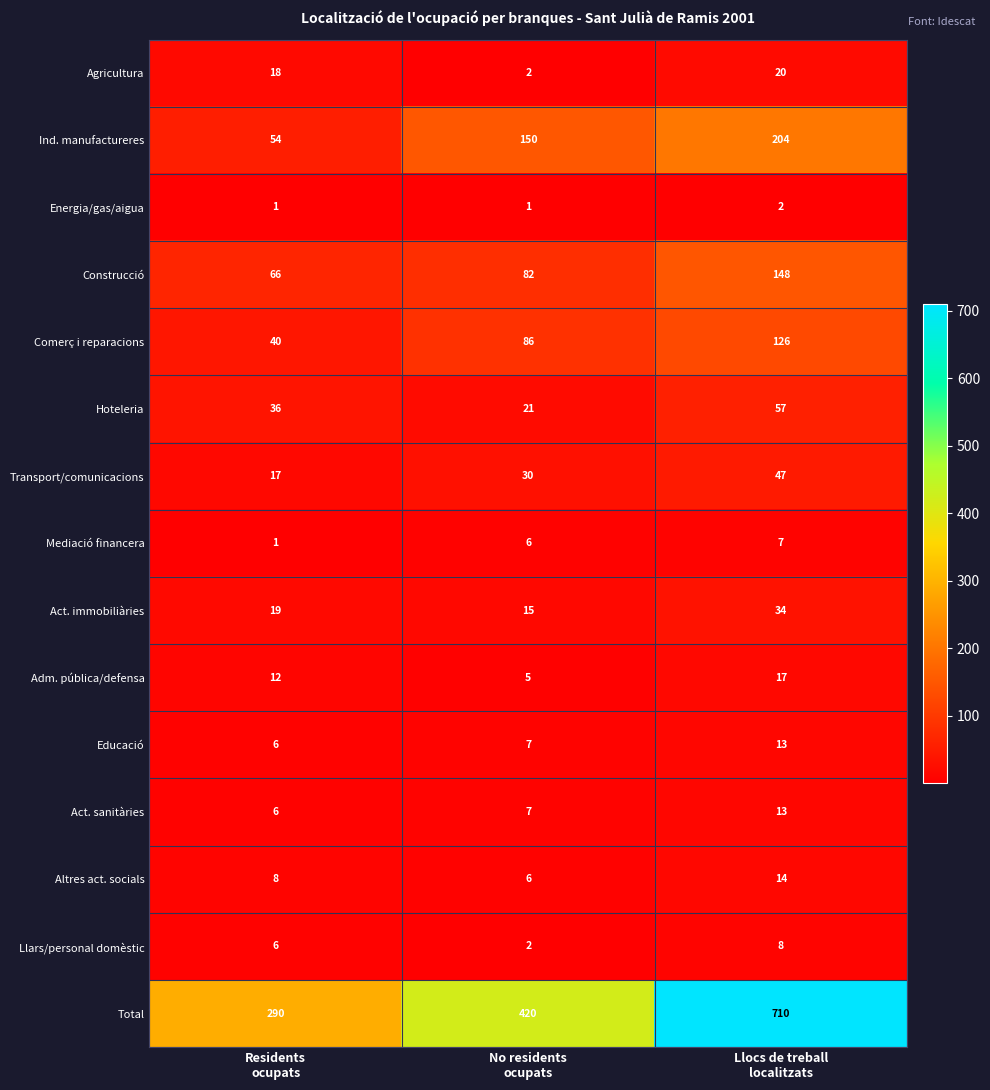

Which series has the widest spread of values?

Total